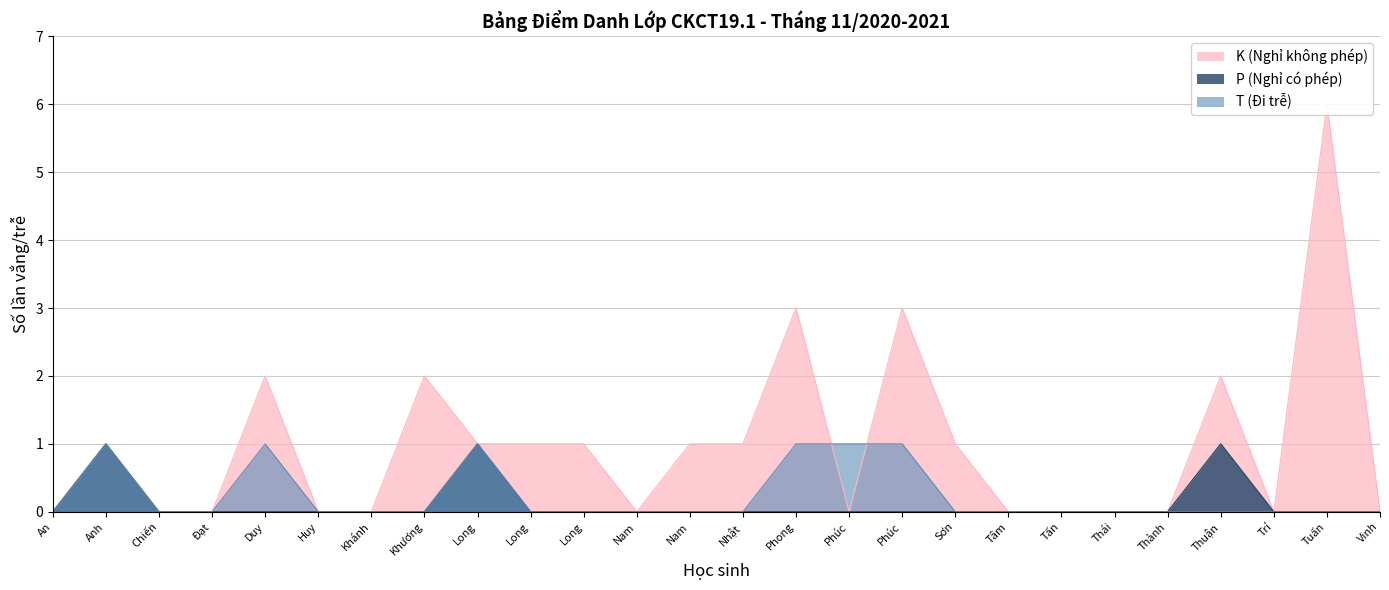

What are all the series names shown in the legend?

K (Nghỉ không phép), P (Nghỉ có phép), T (Đi trễ)